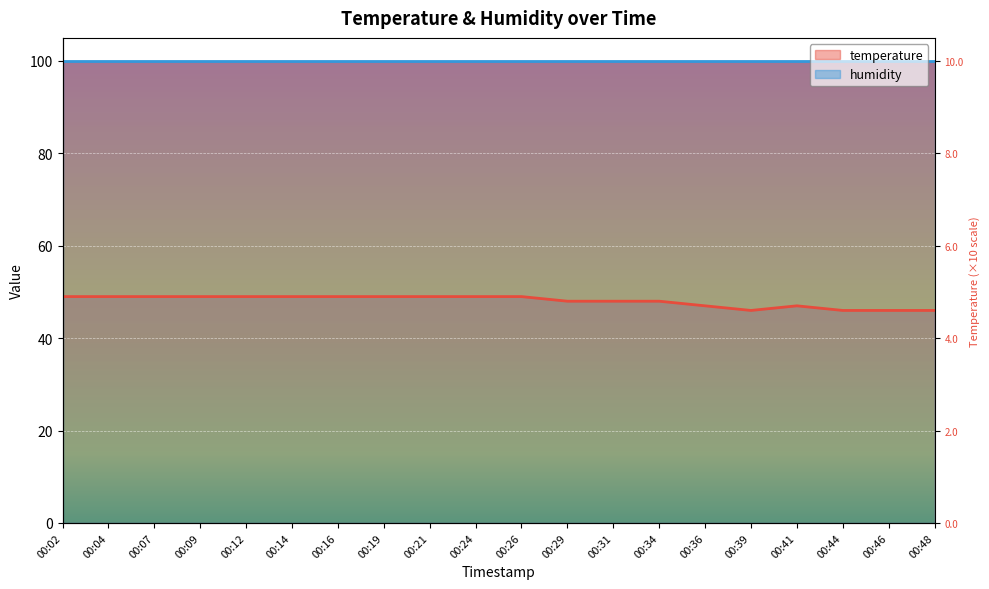

The chart shows a value of 49 at 00:07. True or false?

True